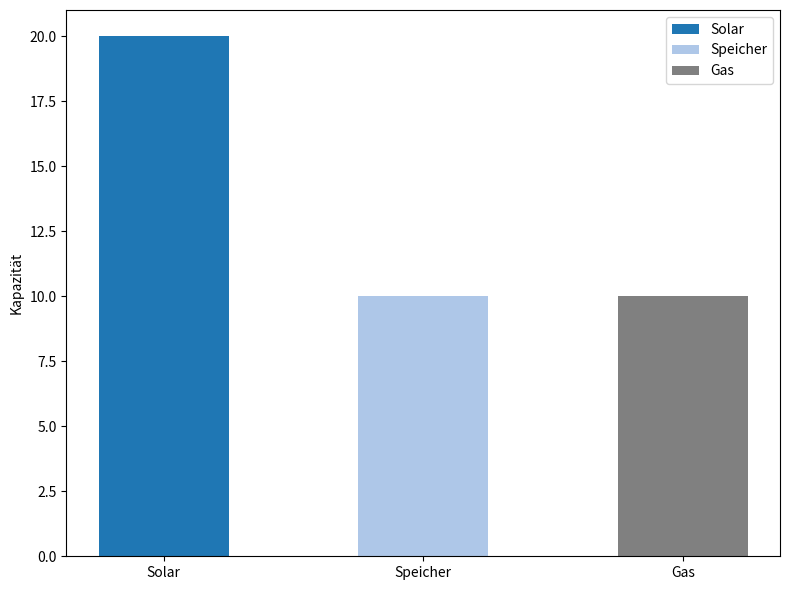

Which label corresponds to the largest value in the chart?

Solar